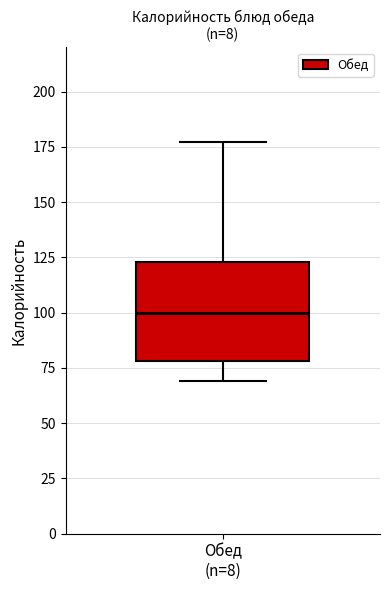

Transcribe this box plot: give where the median line is, the range the box spans, and where the two whiskers end, as read against the y-axis. The values are not printed on the chart, so give them approximately, as read against the axis.

median 100, box 80 to 125, whiskers 70 to 175